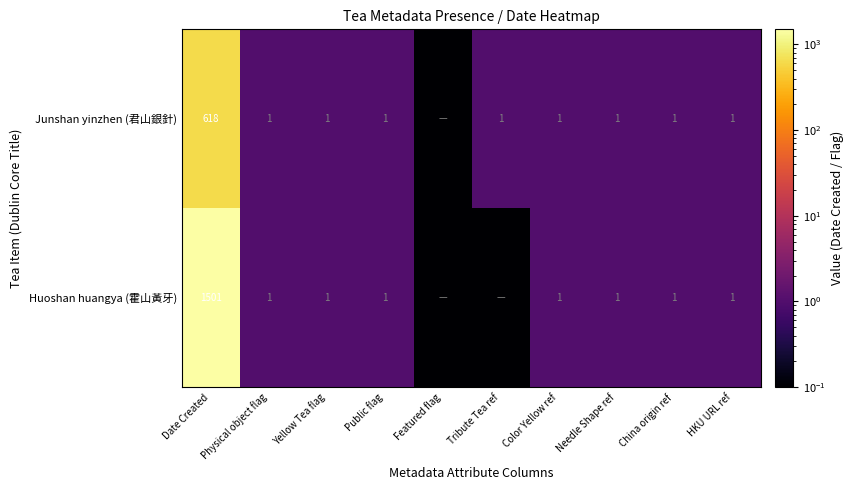

The Huoshan huangya (霍山黃牙) series shows 1.0 at Yellow Tea flag. True or false?

True